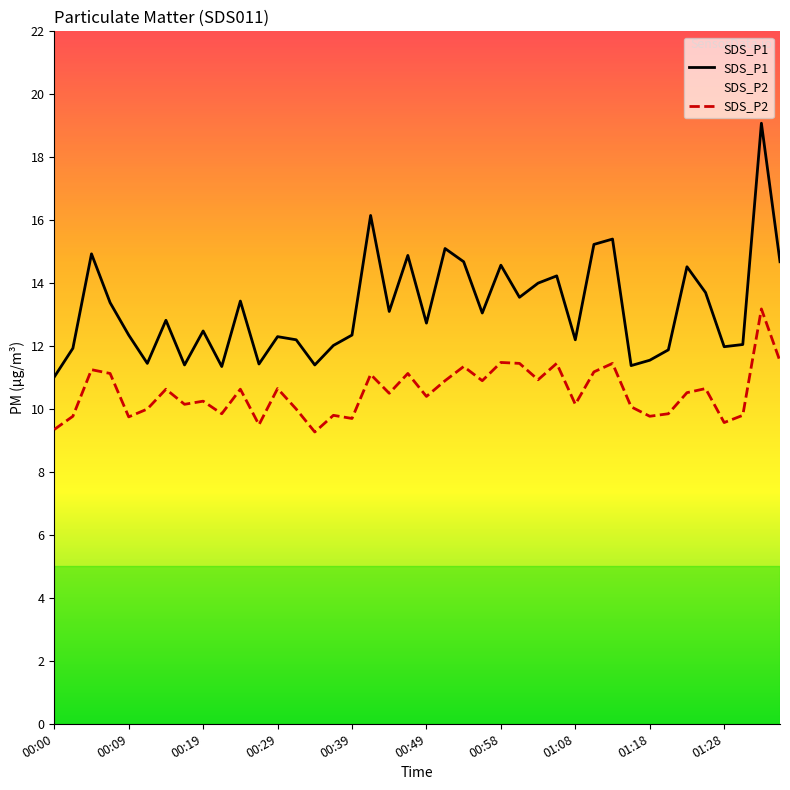

At which category is the sum across all series the highest?

38